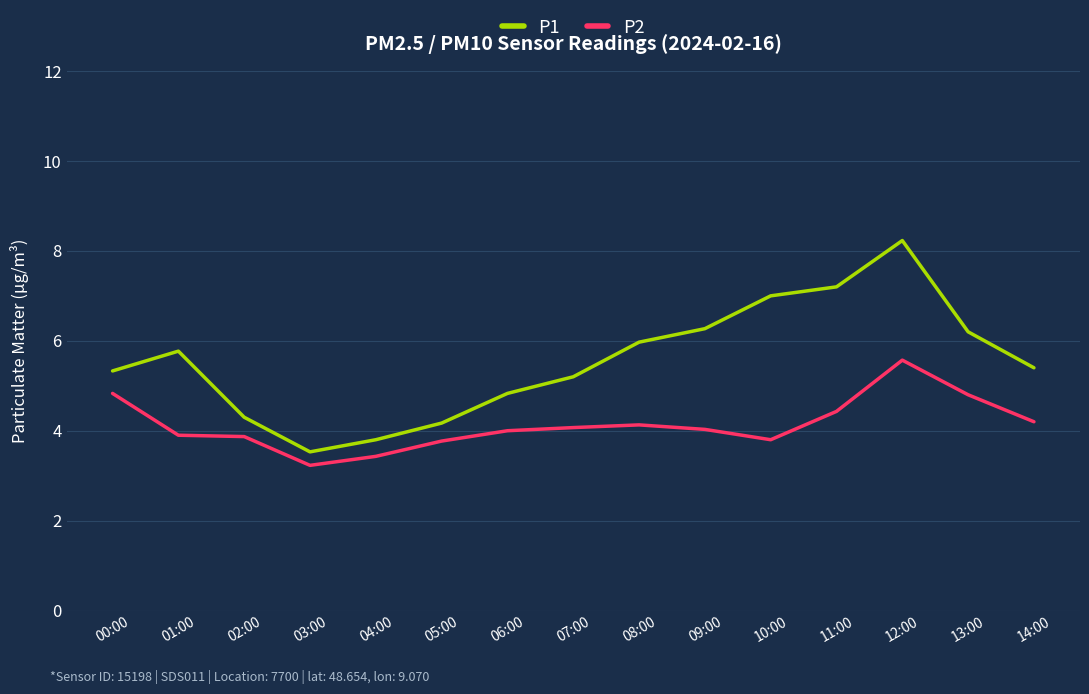

What is the label of the 7th point from the left?

06:00